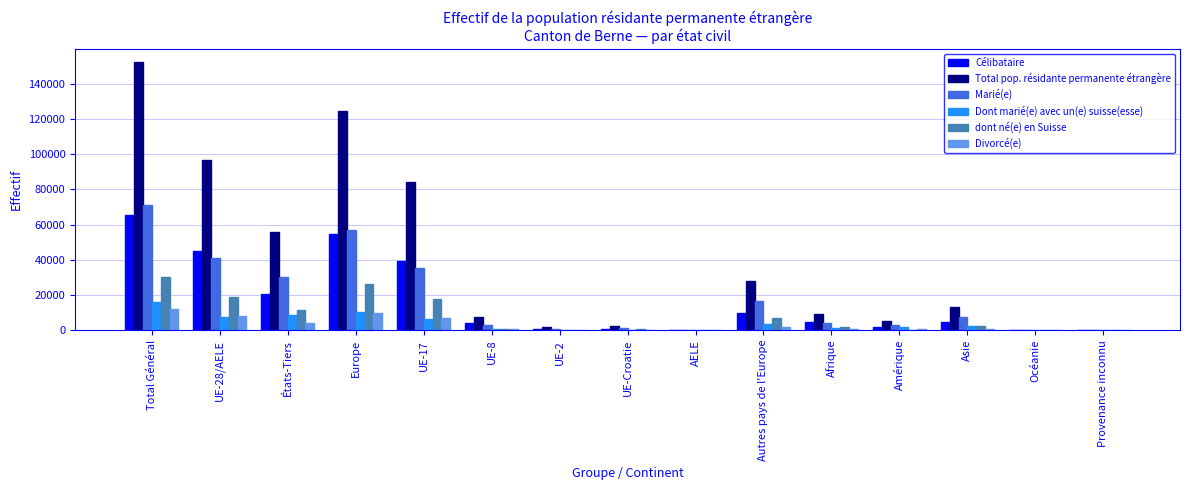

Count the number of data series in this chart.

6